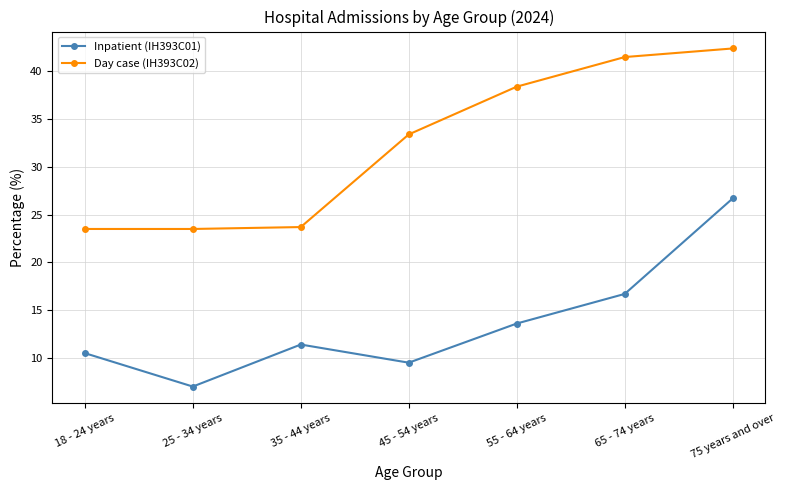

Which series has the largest total across all categories?

Day case (IH393C02)